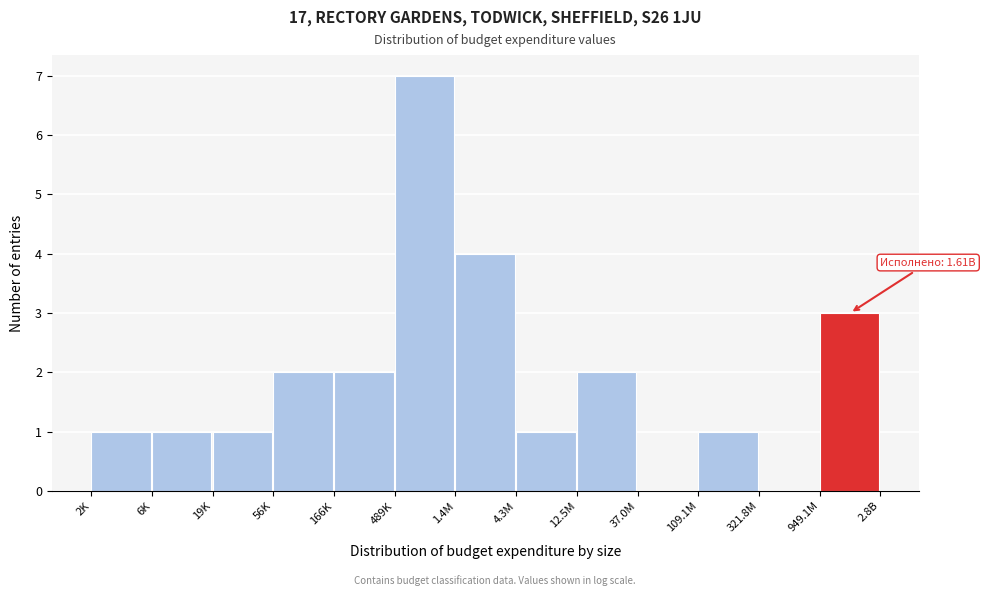

Reading right to left, transcribe all the data shown in this chart.

949.1M=3	321.8M=0	109.1M=1	37.0M=0	12.5M=2	4.3M=1	1.4M=4	489K=7	166K=2	56K=2	19K=1	6K=1	2K=1